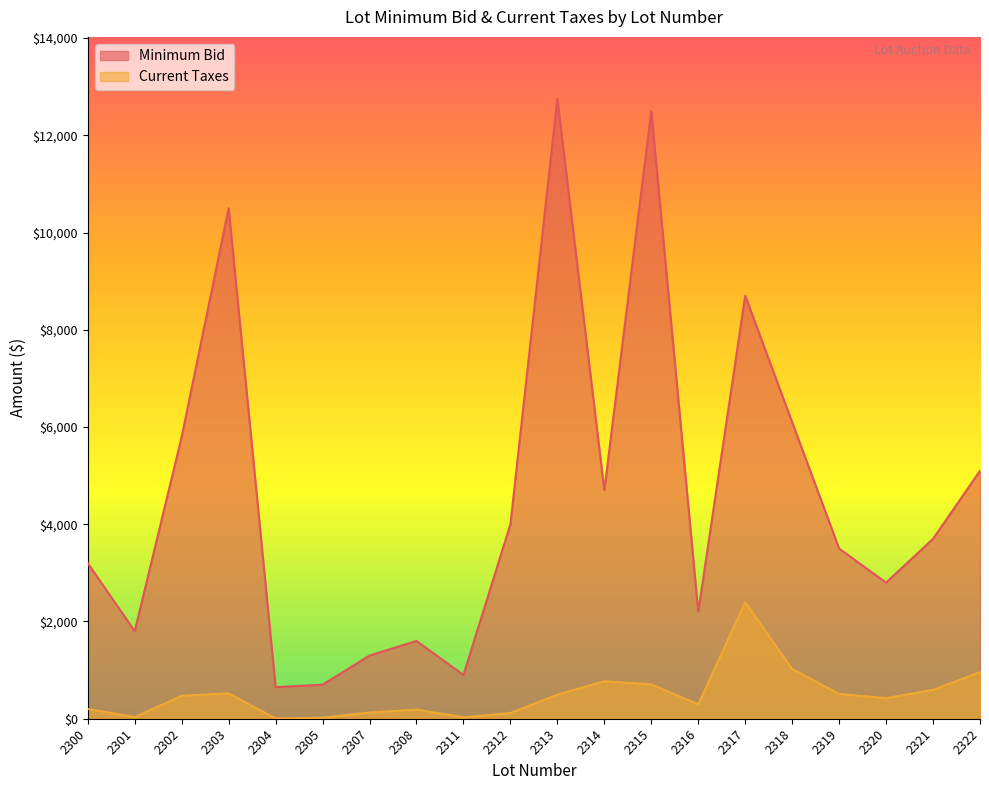

At which label is Current Taxes closest to 1200?

2318